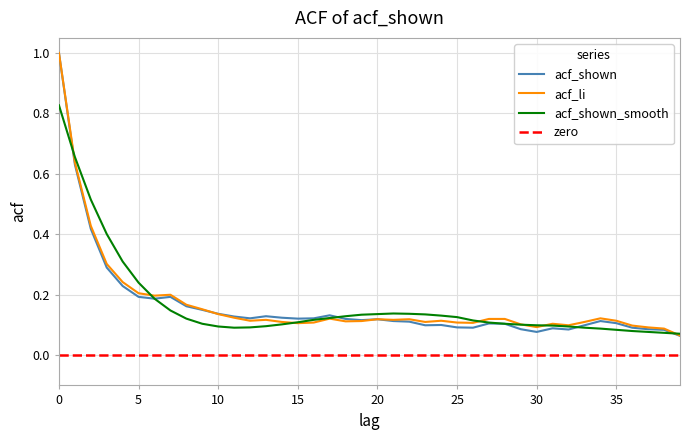

At which category does the chart reach its minimum across all series?

39